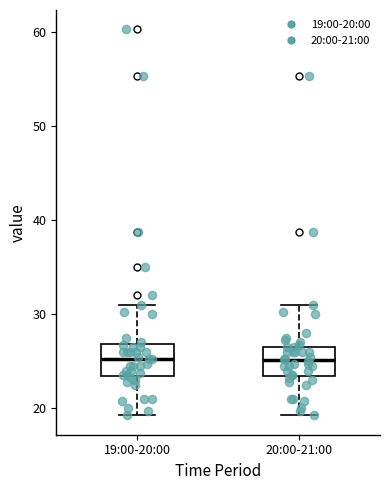

Where does the upper whisker of the box for 19:00-20:00 end on the y-axis? The values are not printed on the chart, so give them approximately, as read against the axis.

31